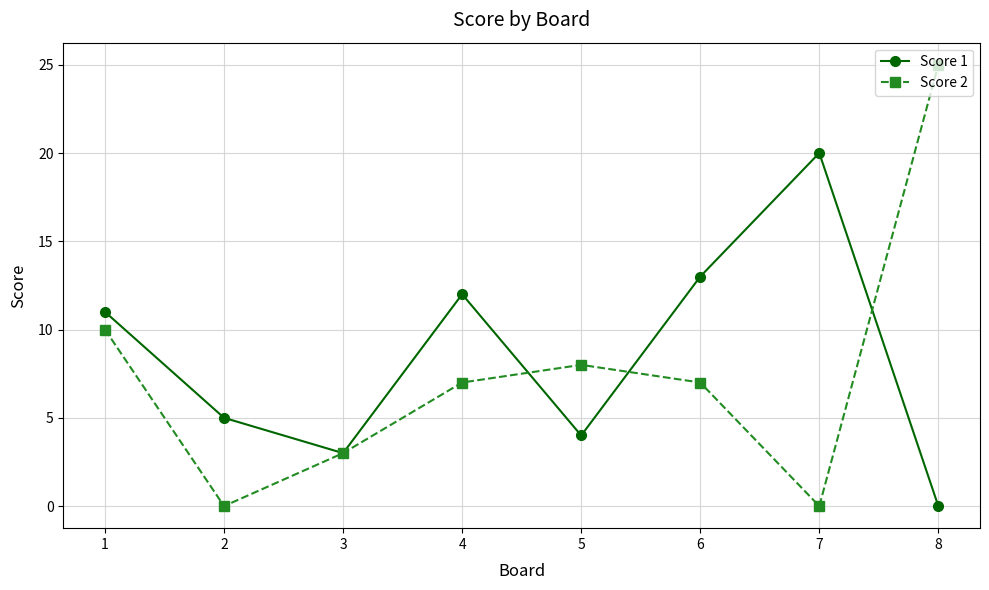

Is the value of Score 2 at 3 greater than the value of Score 1 at 5?

No